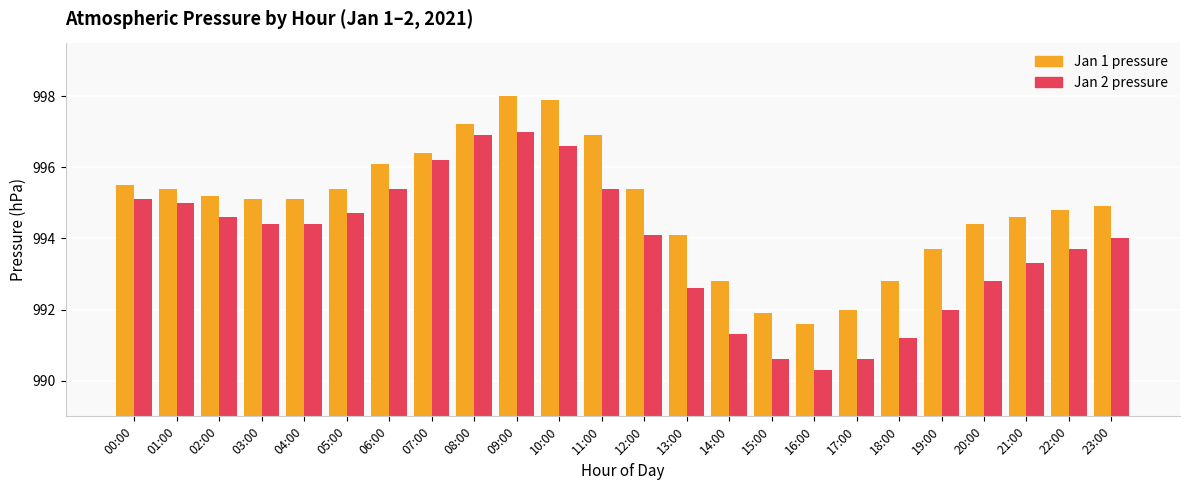

At which label does Jan 1 pressure reach its minimum?

16:00